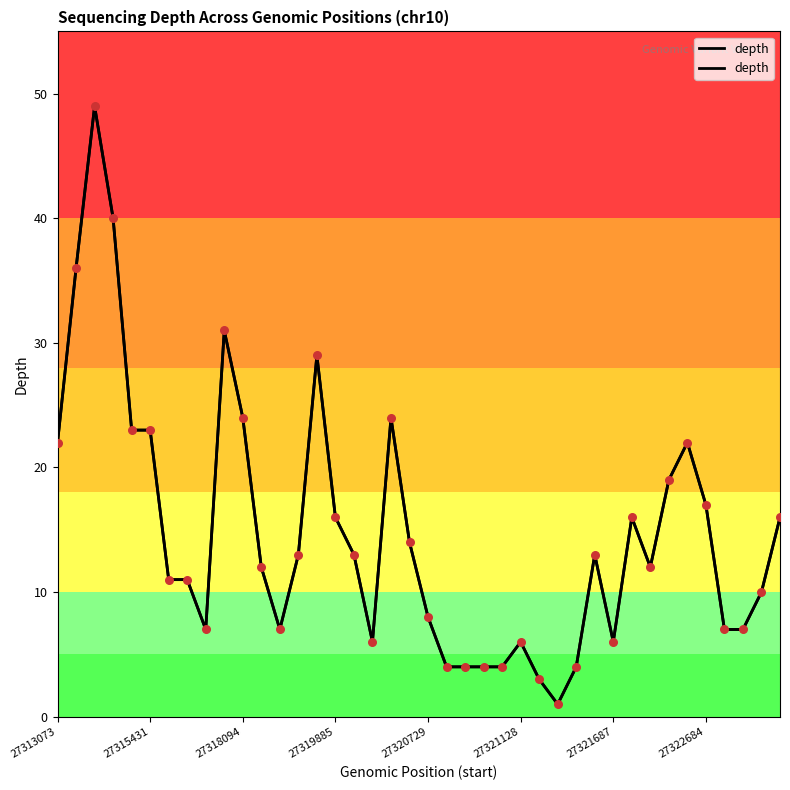

What is the change in value from 21 to 26?

-1